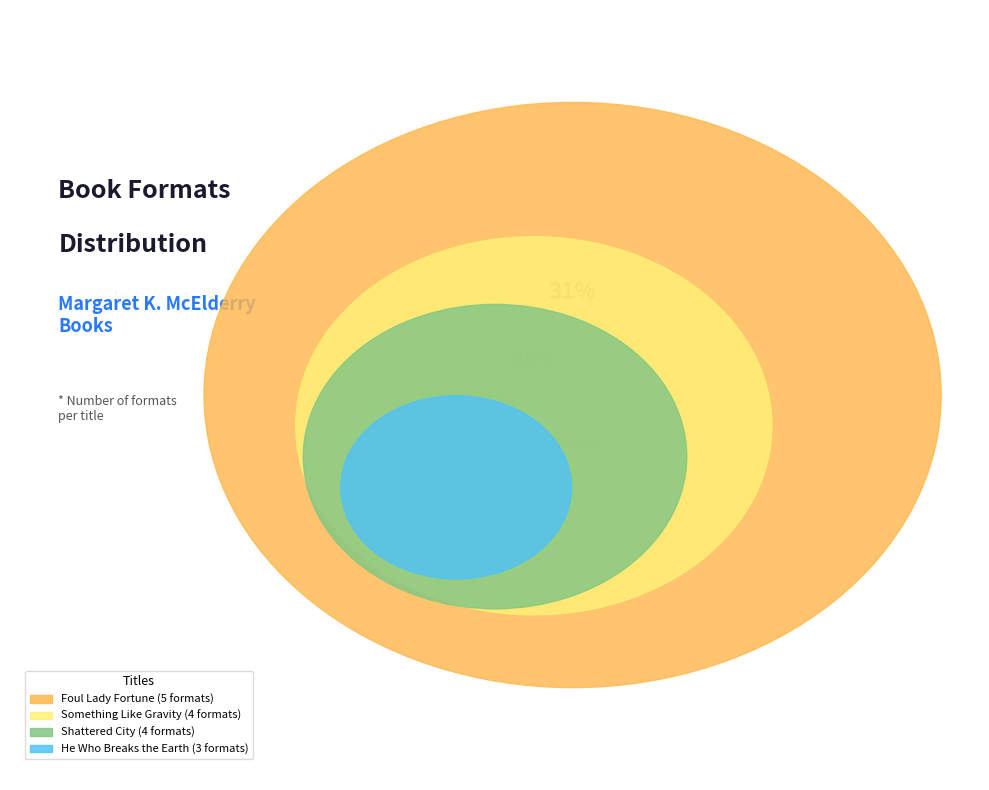

What is the smallest slice in the pie chart?

He Who Breaks the Earth